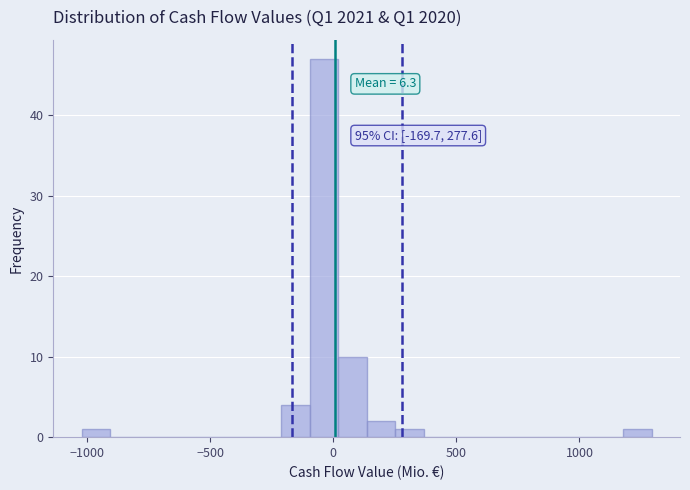

Read against the x-axis, roughly where is the centre of the tallest bar?

-50